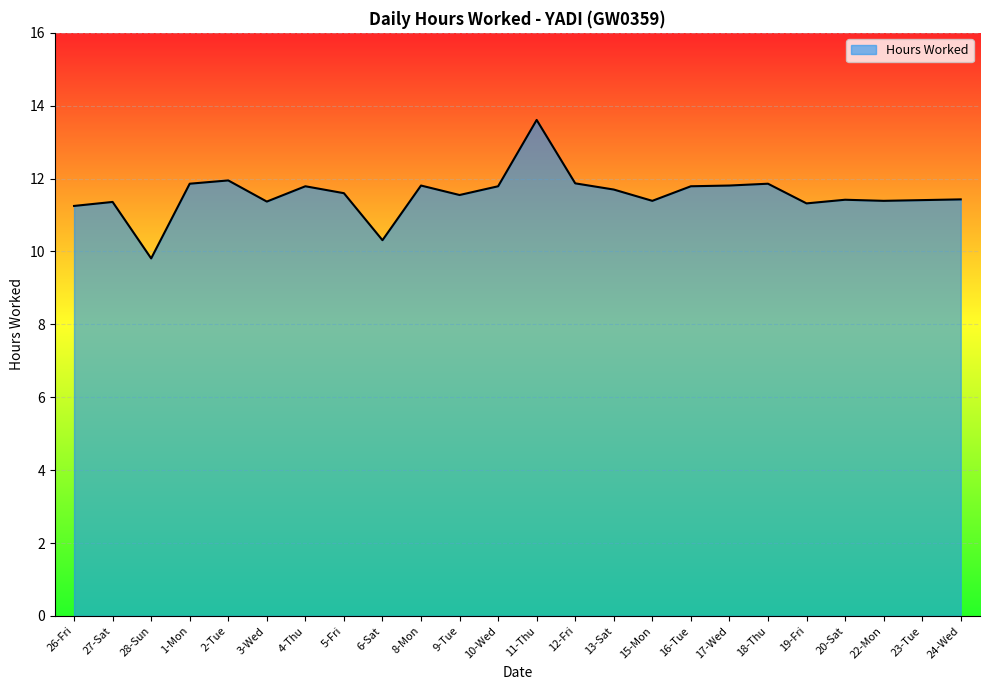

Approximately how many times larger is the value at 1-Mon compared to 2-Tue?

1.0